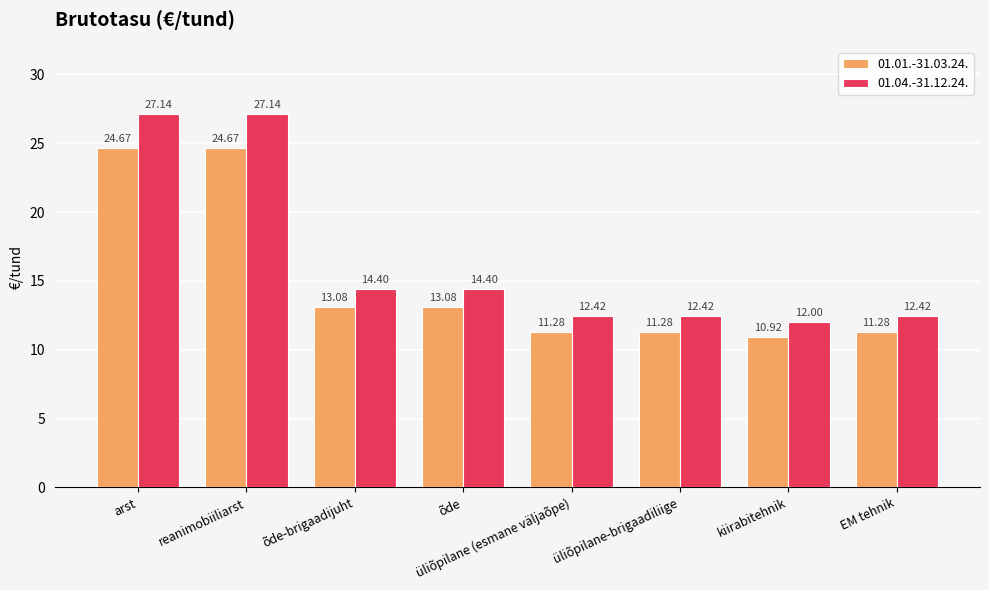

Reading left to right, transcribe all the data shown in this chart.

01.01.-31.03.24.: 24.7	24.7	13.1	13.1	11.3	11.3	10.9	11.3
01.04.-31.12.24.: 27.1	27.1	14.4	14.4	12.4	12.4	12.0	12.4